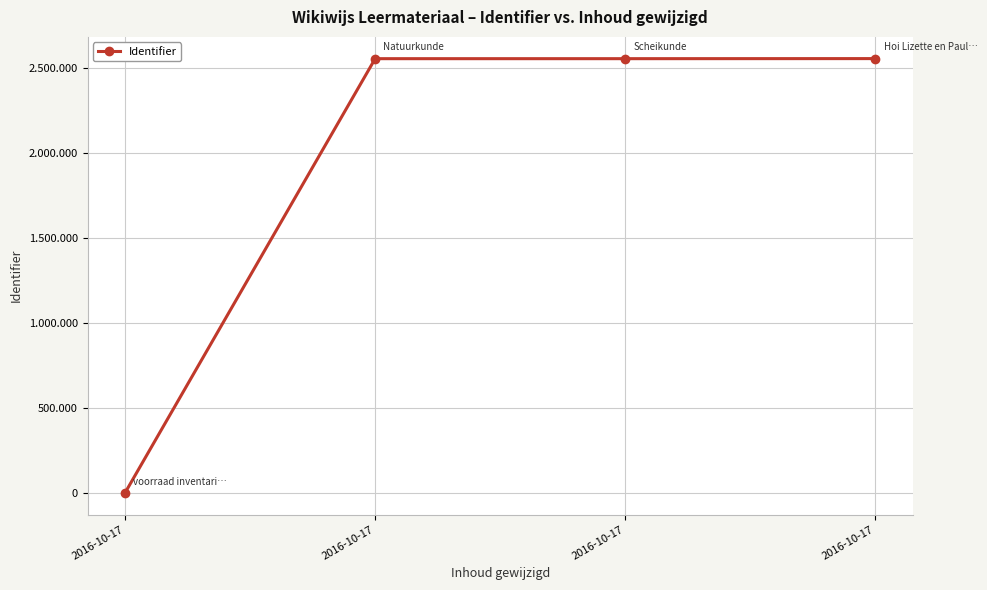

Is this an area chart (filled region under the line)?

No